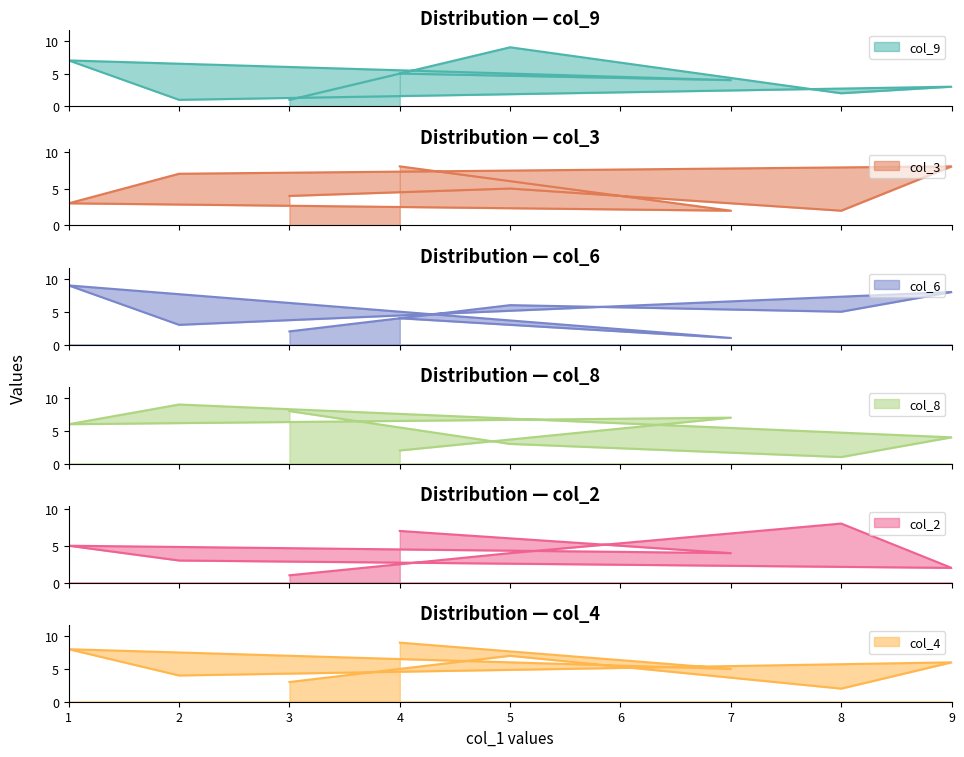

What is the average value of the col_3 series?

5